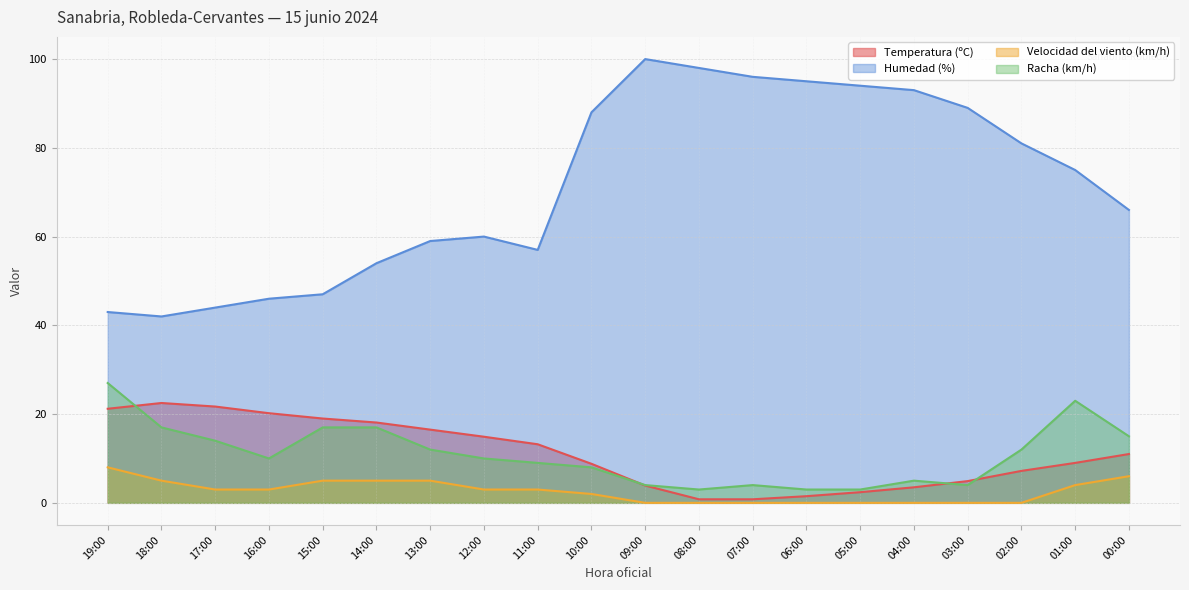

Does the chart have visible grid lines?

Yes